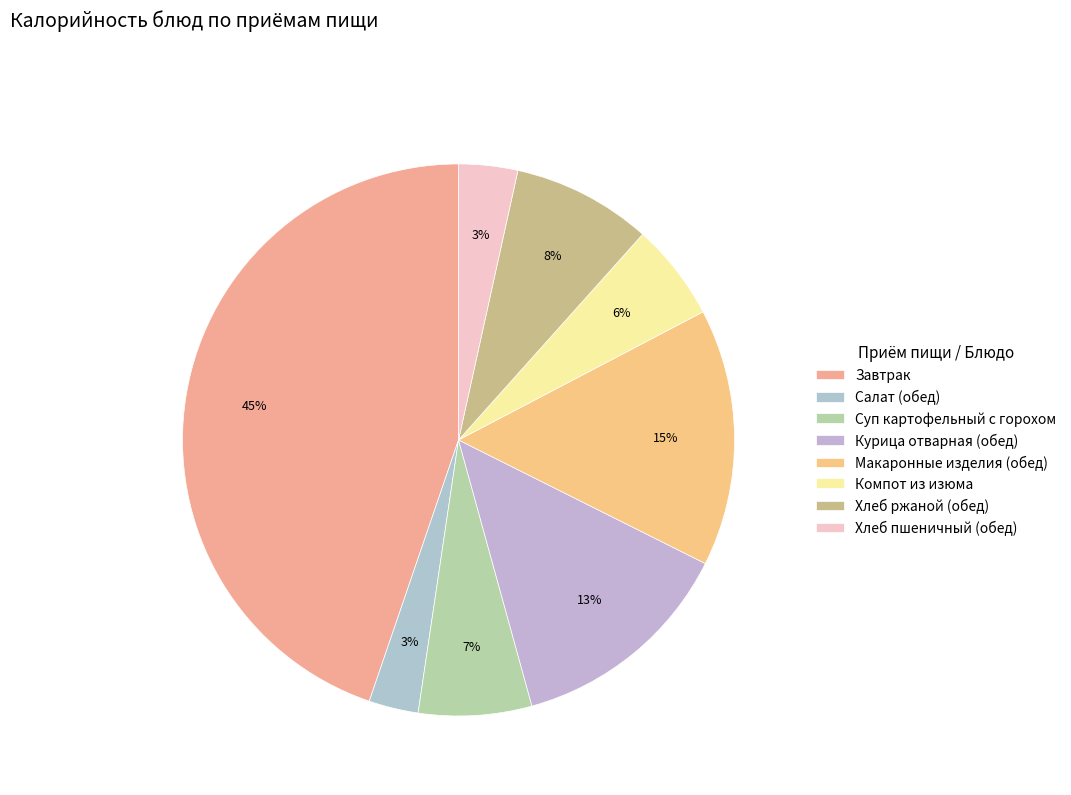

How many segments does this pie chart have?

8